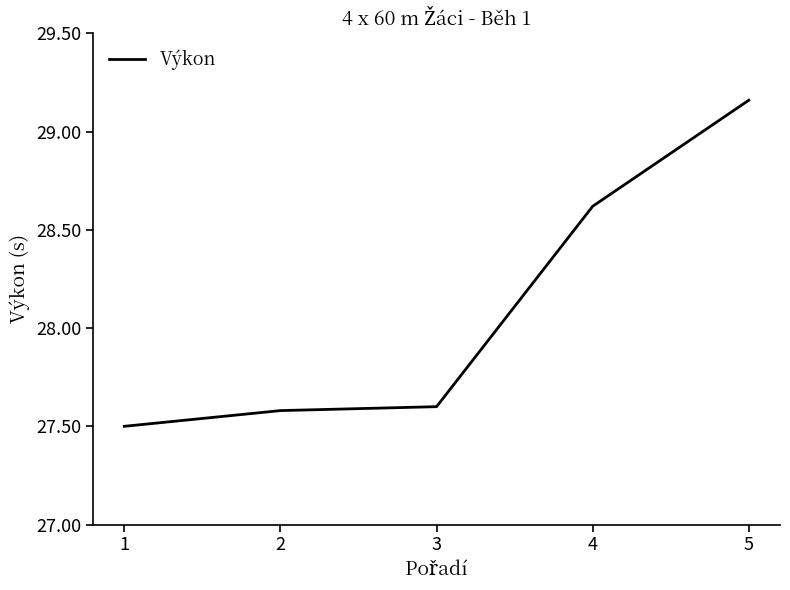

Rank the categories by value from lowest to highest.

1, 2, 3, 4, 5